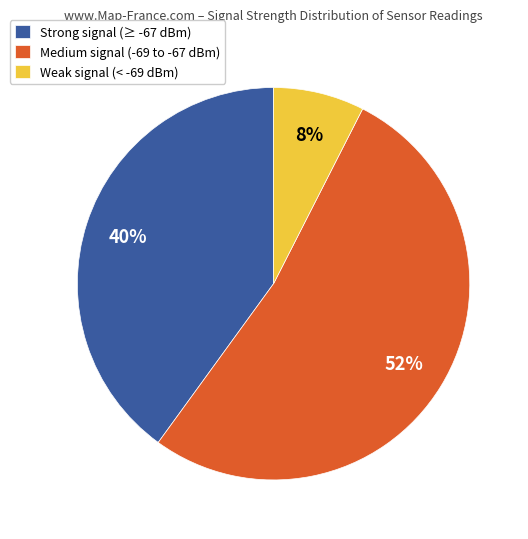

Do Weak signal (< -69 dBm) and Medium signal (-69 to -67 dBm) together represent more than half of the pie?

Yes